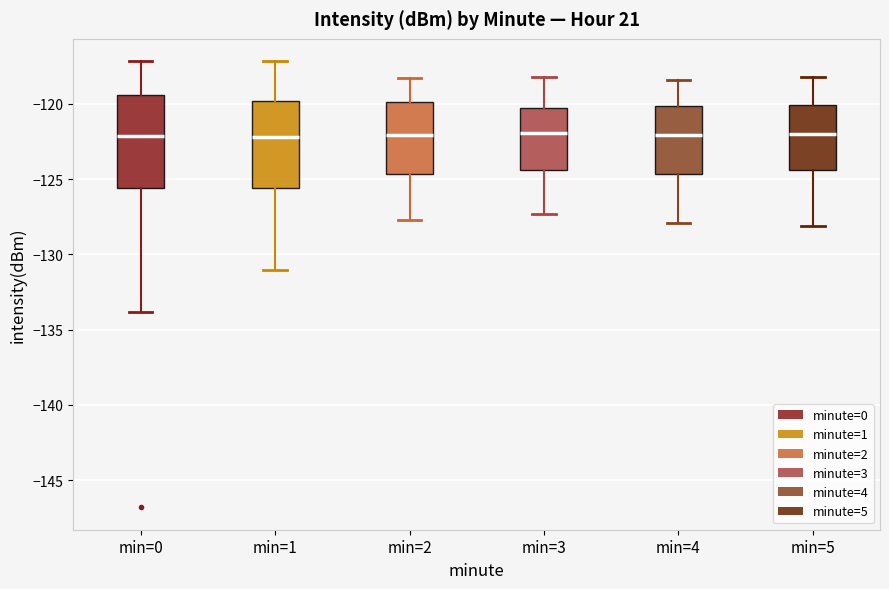

Where is the upper edge of the box for min=5 on the y-axis? The values are not printed on the chart, so give them approximately, as read against the axis.

-120.0